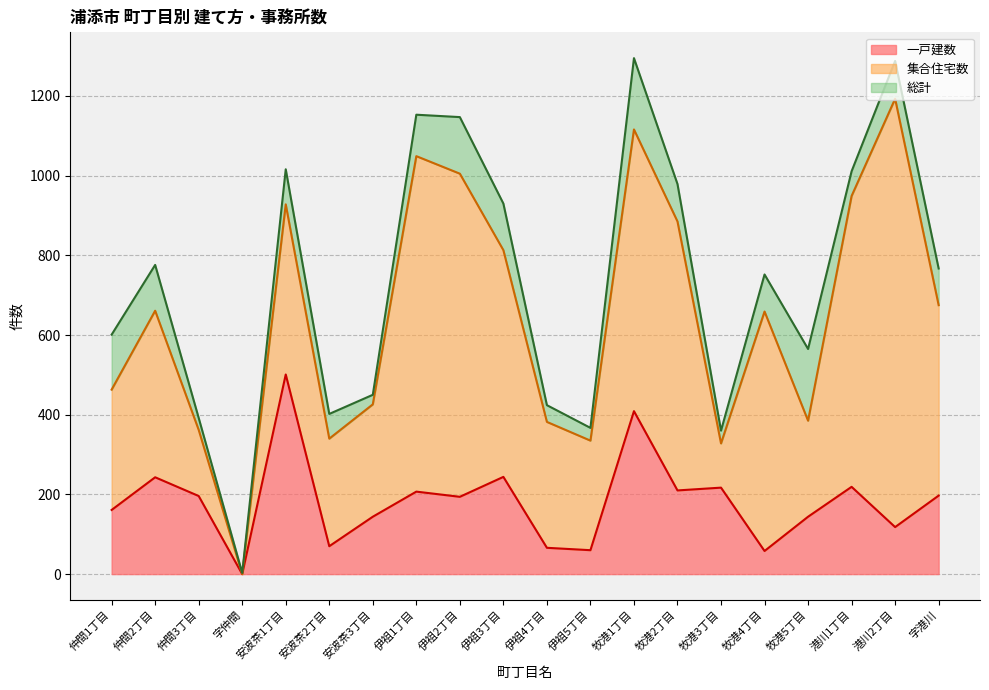

List the labels in order of 総計 value, smallest first.

字仲間, 牧港3丁目, 伊祖5丁目, 仲間3丁目, 安波茶2丁目, 伊祖4丁目, 安波茶3丁目, 牧港5丁目, 仲間1丁目, 牧港4丁目, 字港川, 仲間2丁目, 伊祖3丁目, 牧港2丁目, 港川1丁目, 安波茶1丁目, 伊祖2丁目, 伊祖1丁目, 港川2丁目, 牧港1丁目